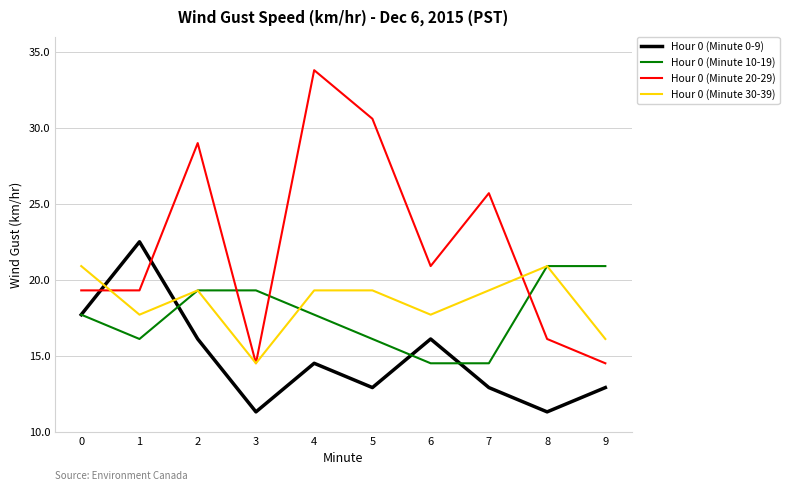

Which series has the widest spread of values?

Hour 0 (Minute 20-29)